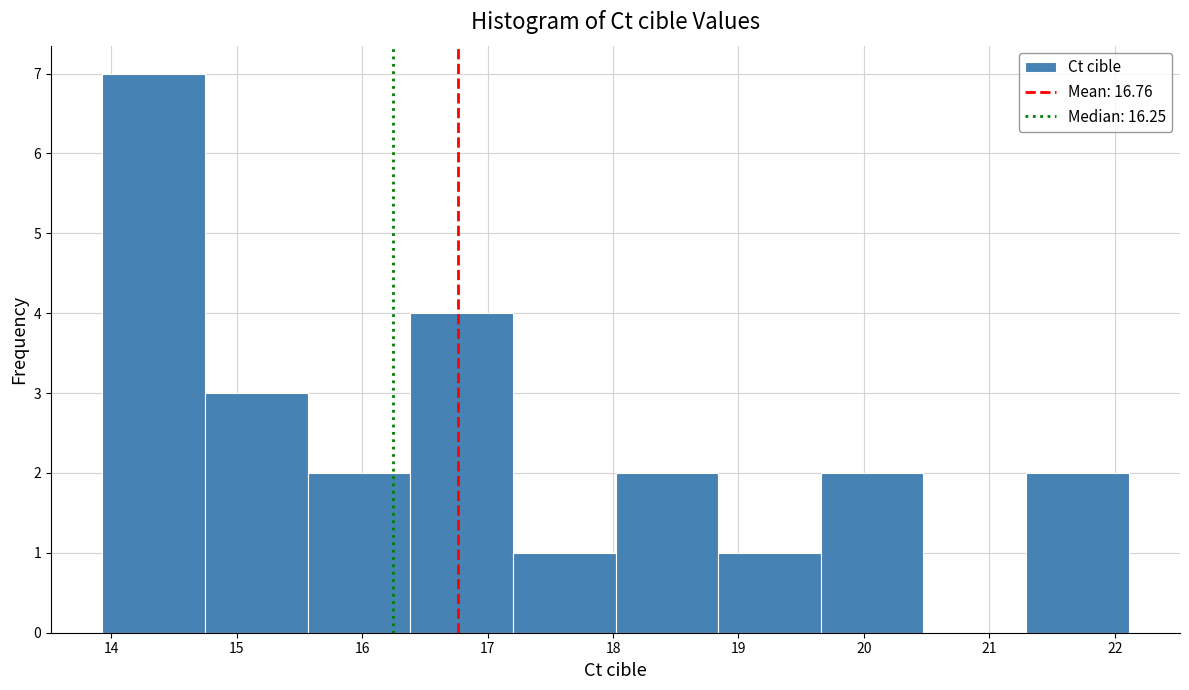

Reading left to right, transcribe this chart: for each bar, give the range it covers on the x-axis and its height. Neither the bar edges nor the heights are printed on the chart, so give them approximately, as read against the axes.

13.9 to 14.7: 7
14.7 to 15.6: 3
15.6 to 16.4: 2
16.4 to 17.2: 4
17.2 to 18.0: 1
18.0 to 18.8: 2
18.8 to 19.7: 1
19.7 to 20.5: 2
20.5 to 21.3: 0
21.3 to 22.1: 2